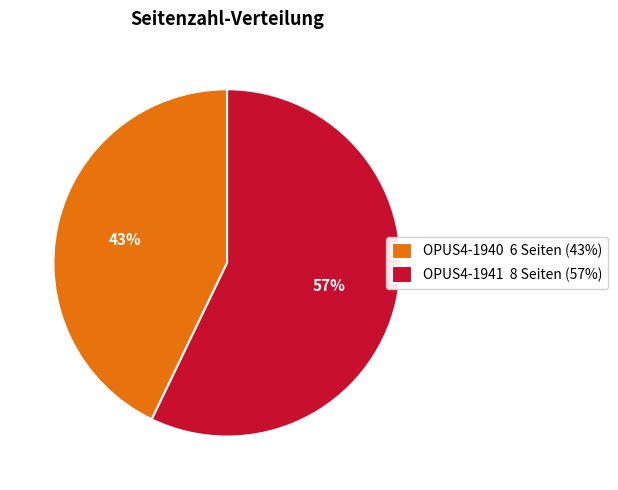

Is it true that OPUS4-1941 is 57% of the pie?

True